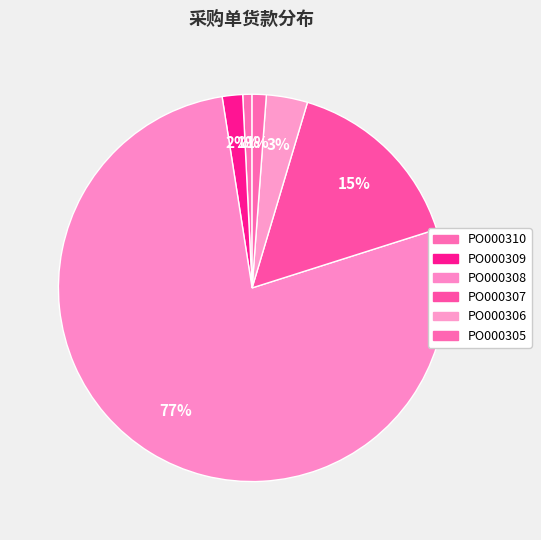

Rank the categories by value from highest to lowest.

PO000308, PO000307, PO000306, PO000309, PO000305, PO000310